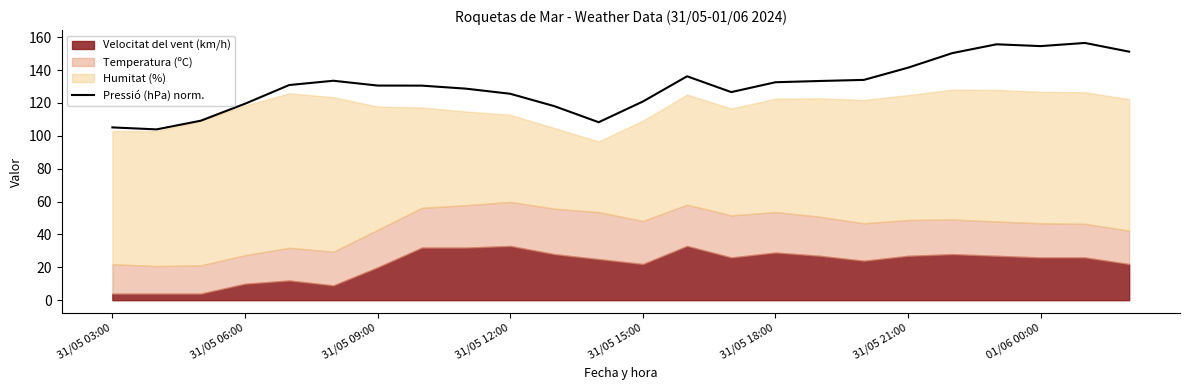

What is the value of the 9th point from the left?

128.7